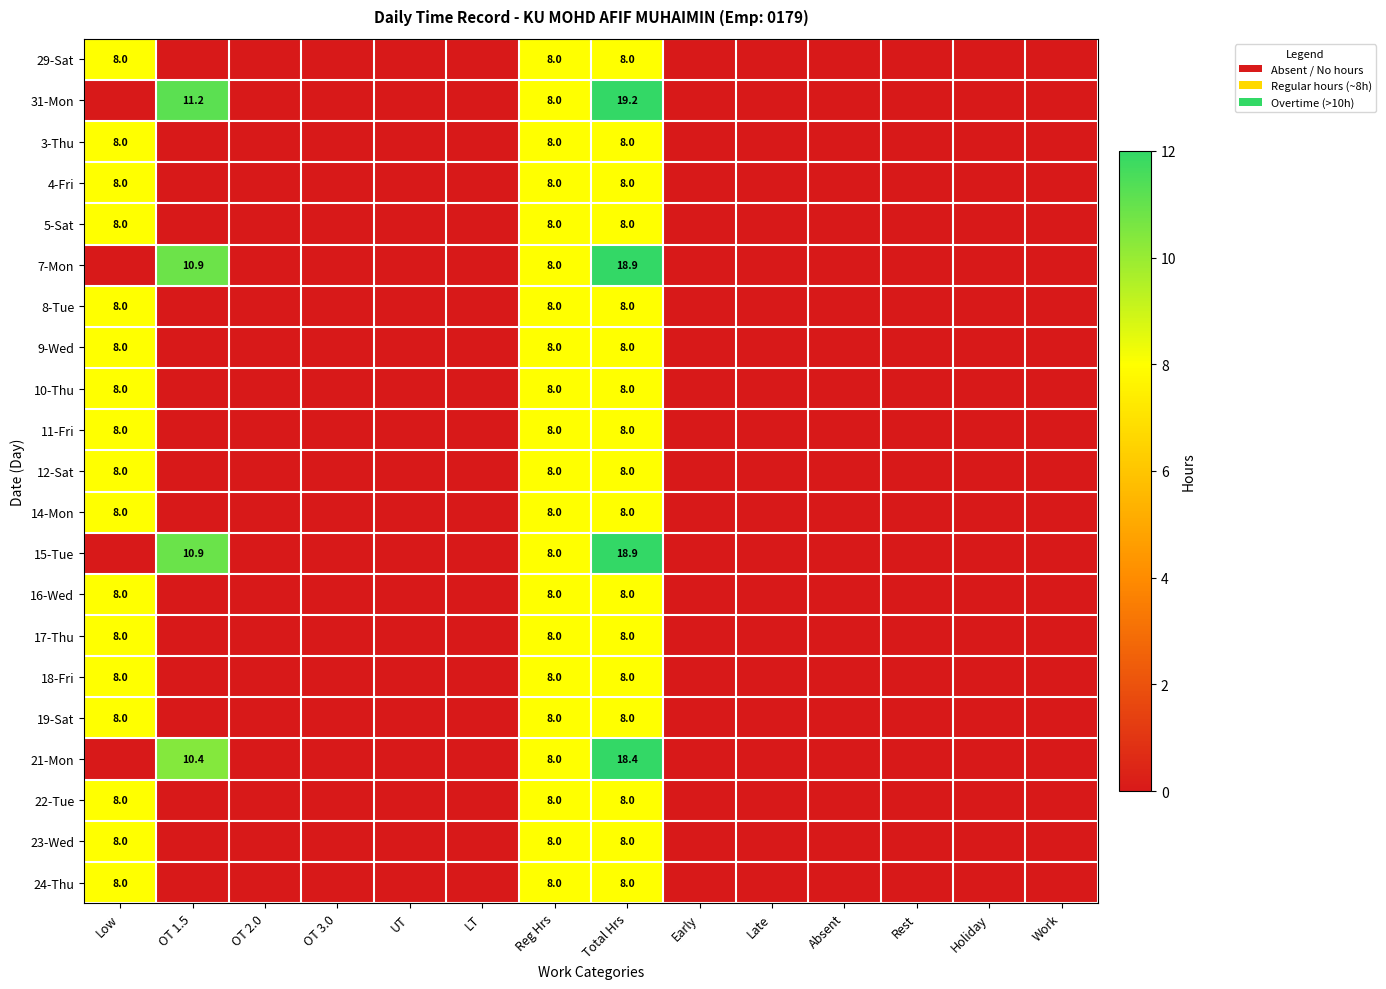

The value of 9-Wed at Total Hrs is 13.9. True or false?

False